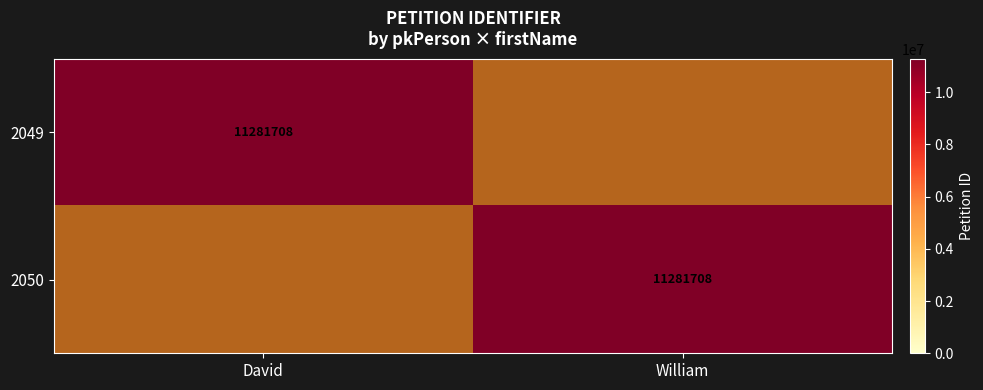

Is it true that 2049 equals 11281708 at David?

True